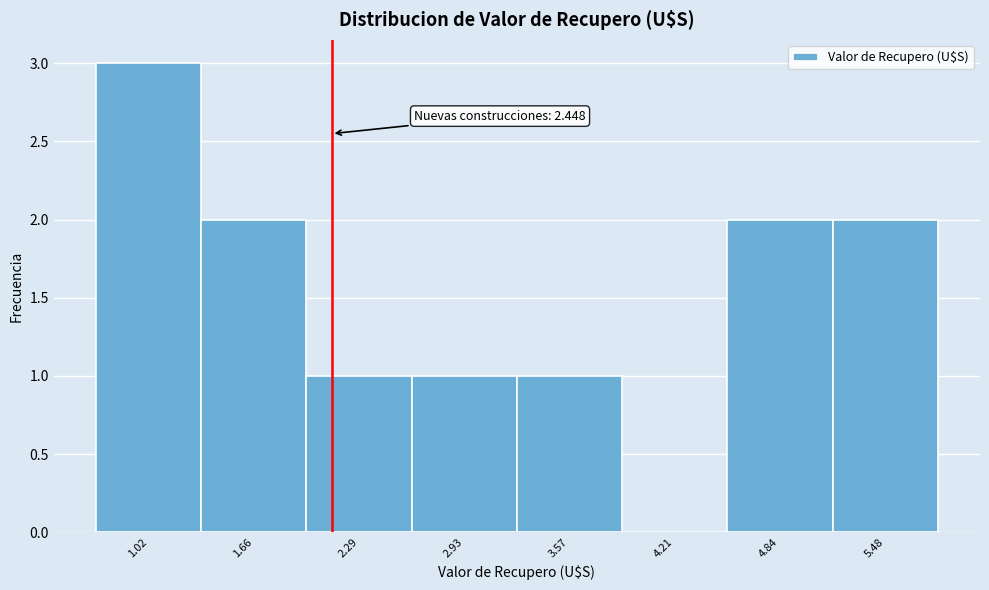

Reading right to left, extract all data points from this chart.

5.48=2	4.84=2	4.21=0	3.57=1	2.93=1	2.29=1	1.66=2	1.02=3